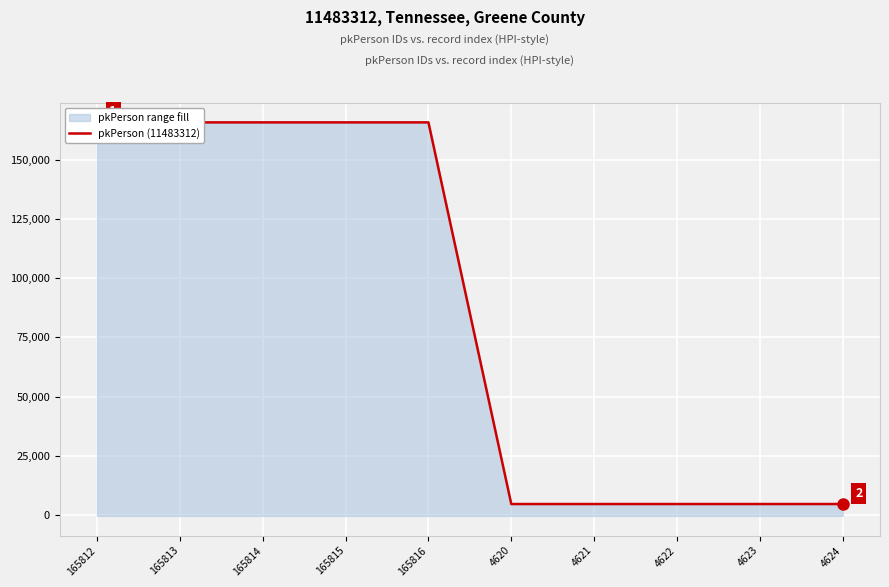

What is the value of the 2nd point from the left?

165813